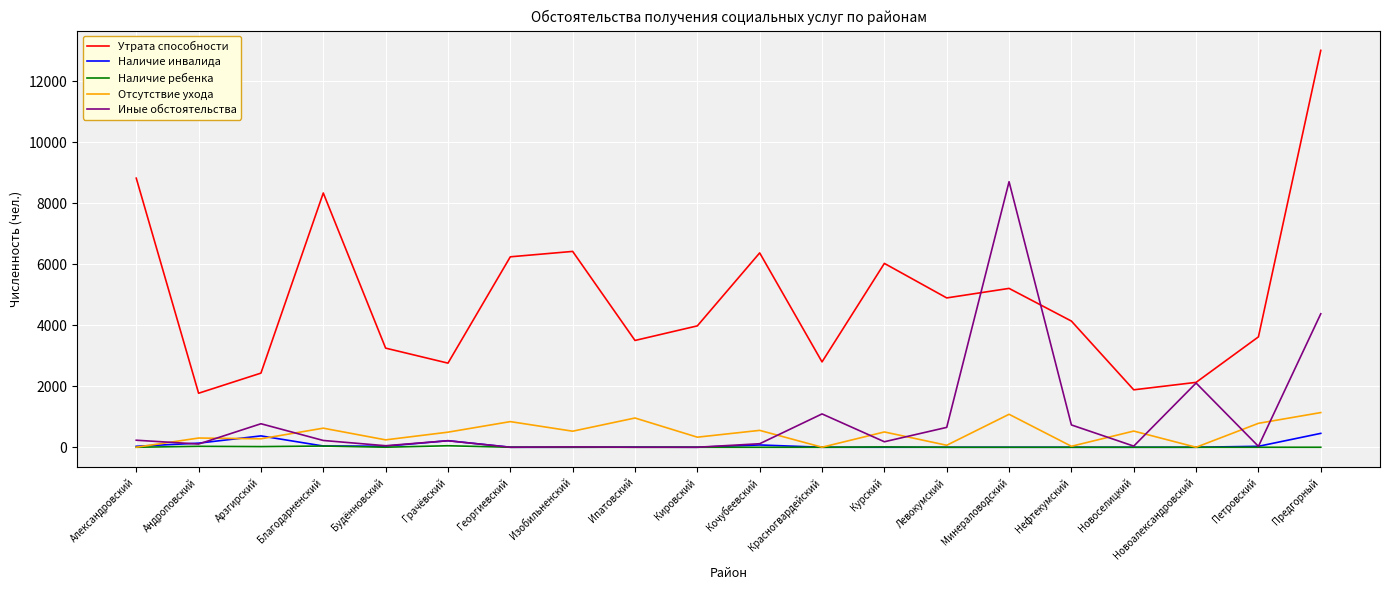

At which category does the chart reach its peak across all series?

Предгорный